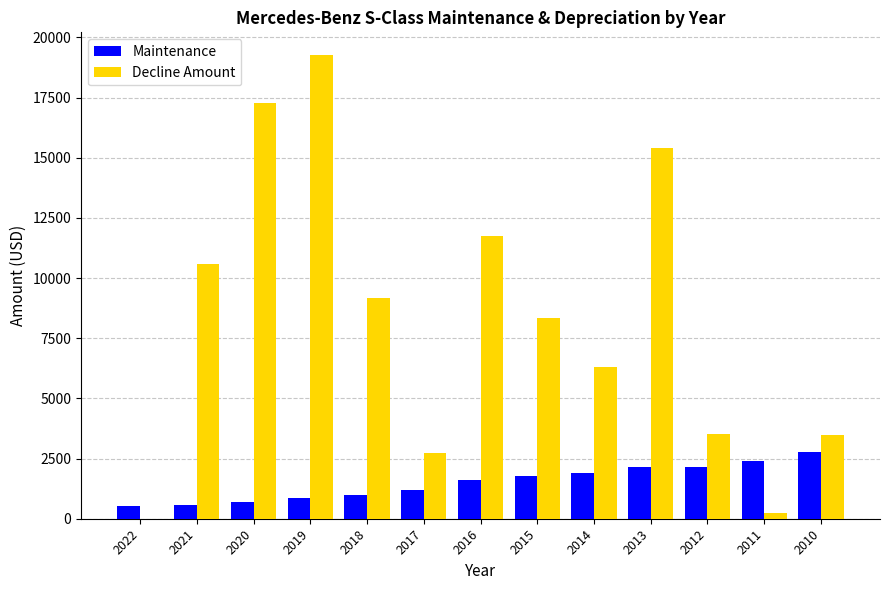

Which category has the highest value in the Maintenance series?

2010